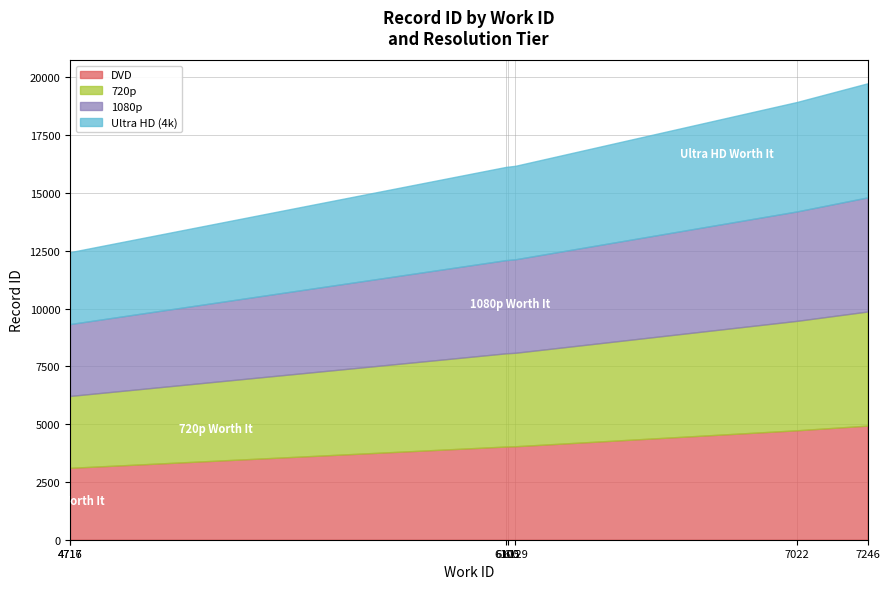

True or false: the data shows 12440 at 4716.

True